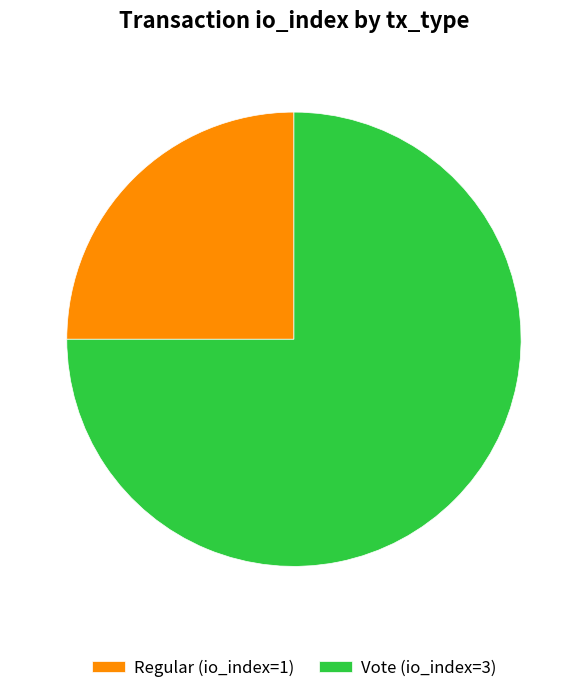

What is the ratio of the value at Regular (io_index=1) to the value at Vote (io_index=3)?

0.3